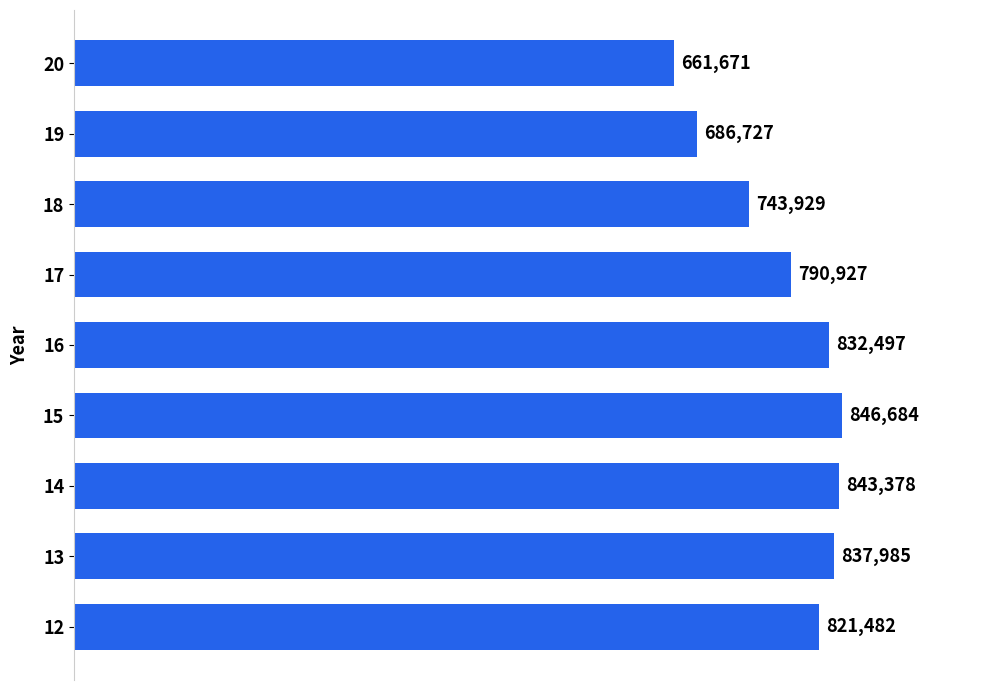

What is the greatest value displayed?

846684